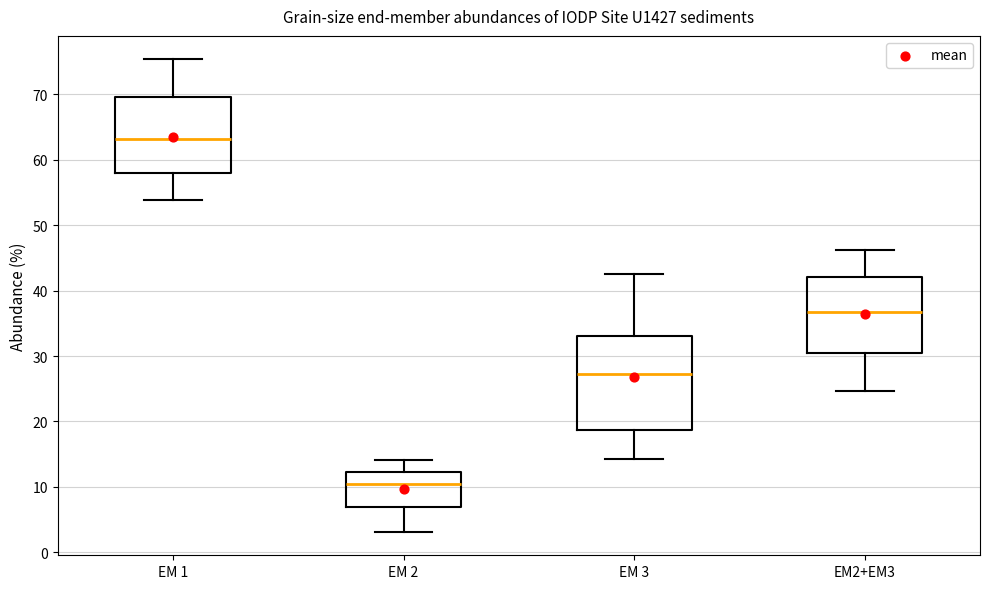

Which box's median line is the lowest?

EM 2